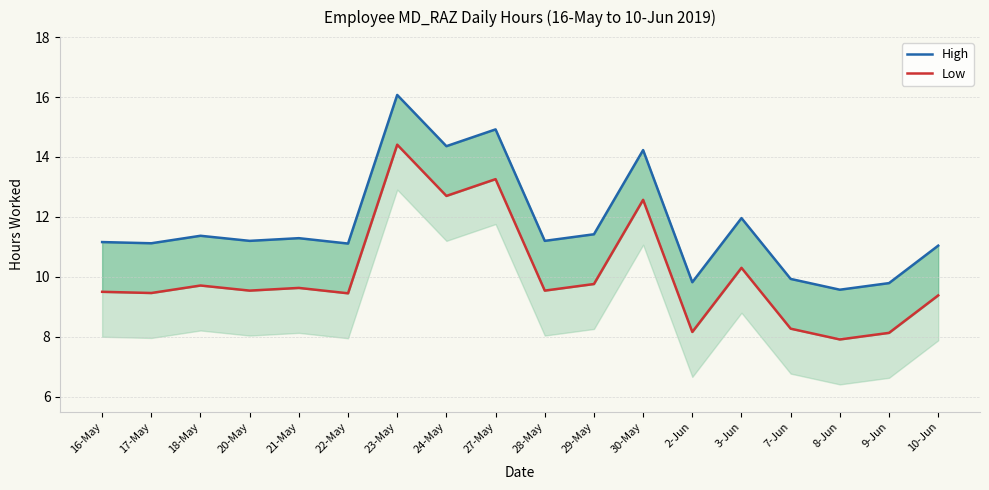

The value of High at 29-May is 4.4. True or false?

False